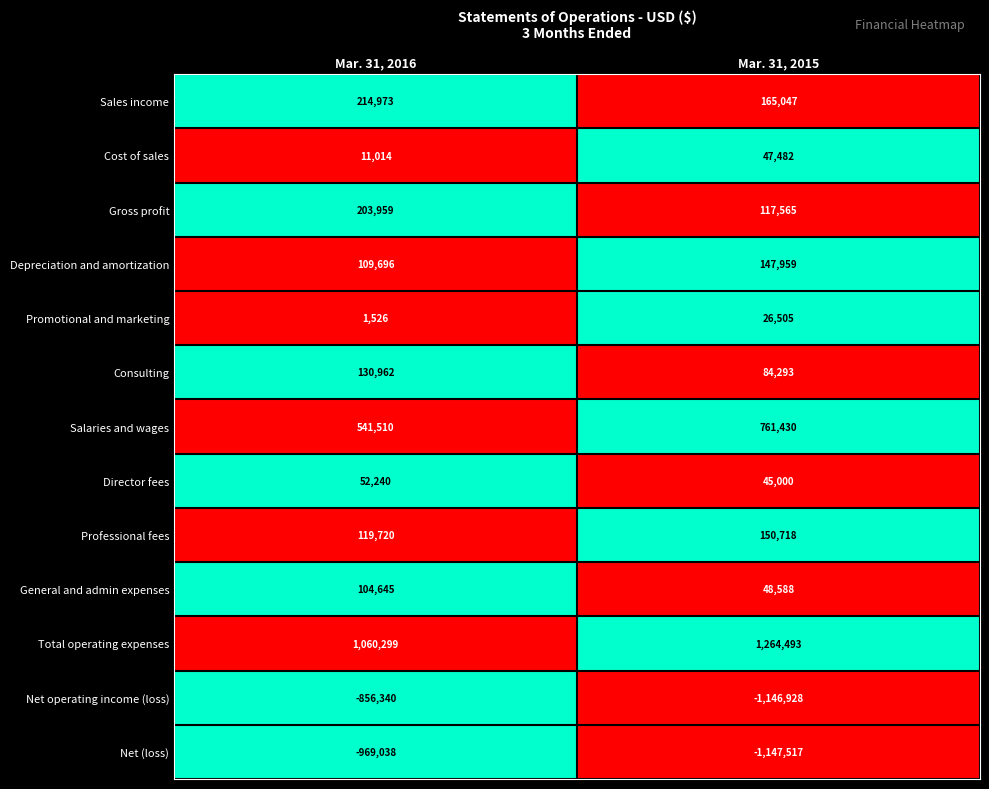

At how many categories does at least one series exceed 0?

2